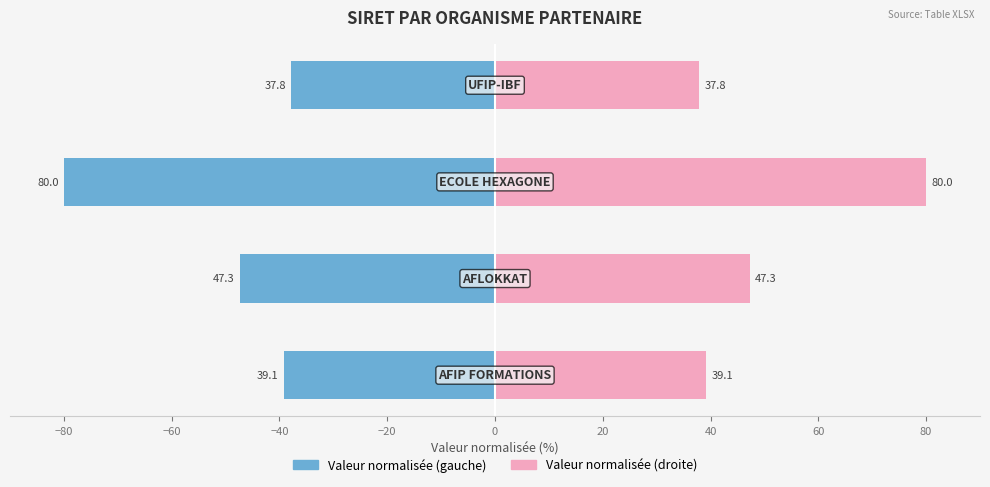

What is the value of the Valeur normalisée (droite) bar at the 4th from the left?

37.8